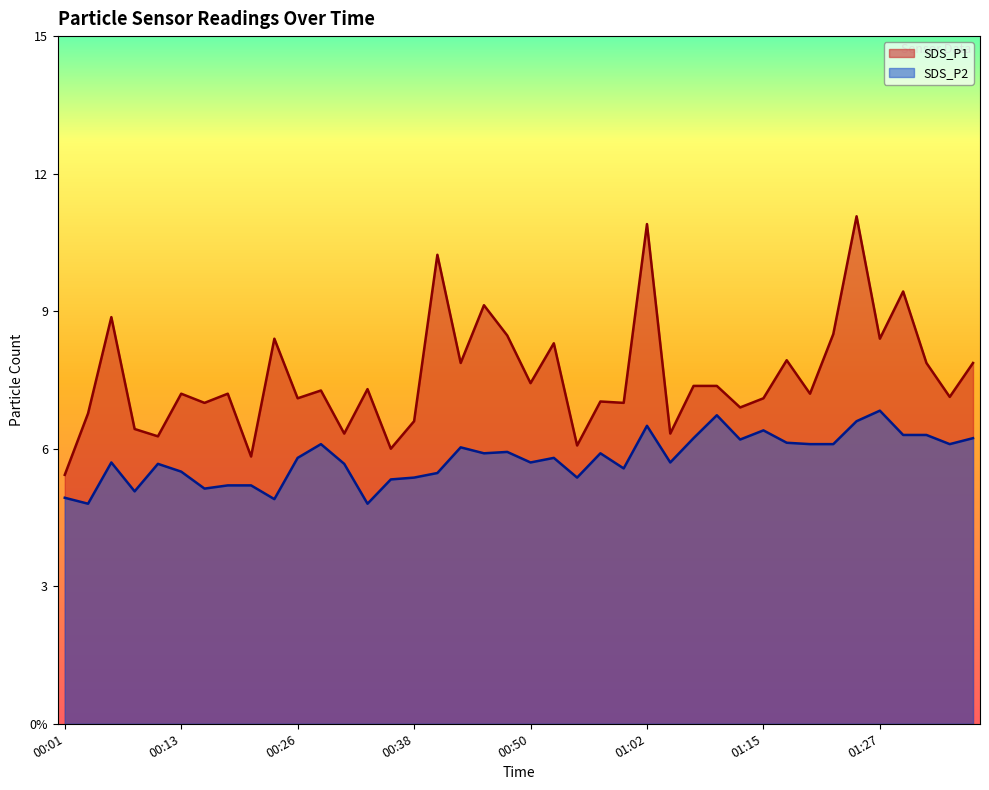

What position from the left is 01:20?

33